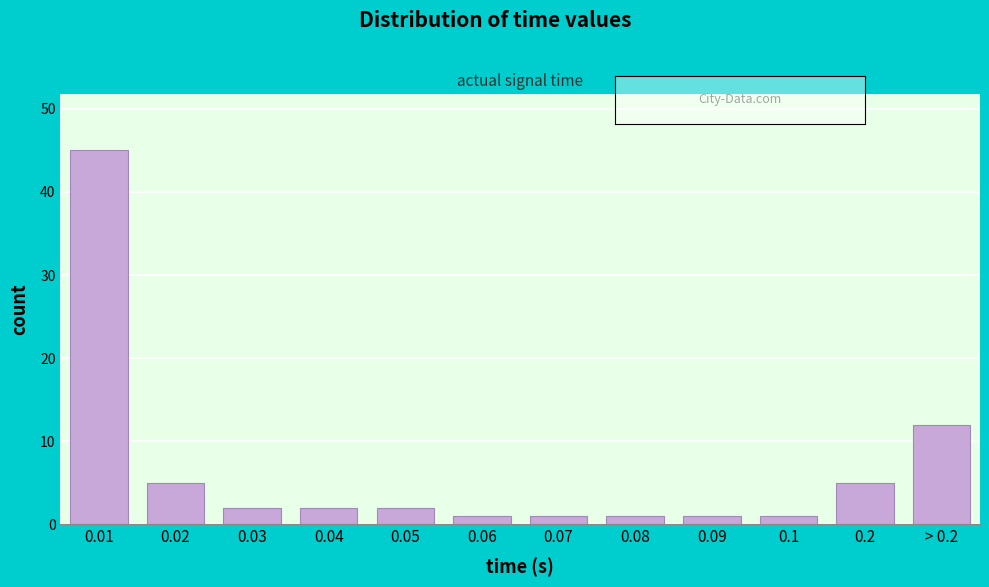

Reading left to right, what are all the values shown in this chart?

0.01=45	0.02=5	0.03=2	0.04=2	0.05=2	0.06=1	0.07=1	0.08=1	0.09=1	0.1=1	0.2=5	> 0.2=12